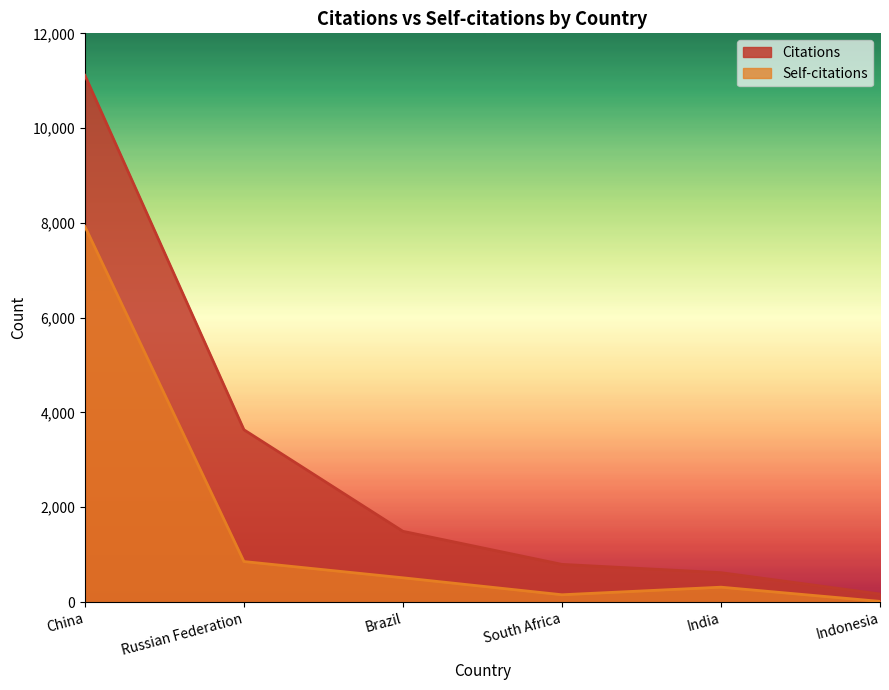

Which series changed the most between China and India?

Citations